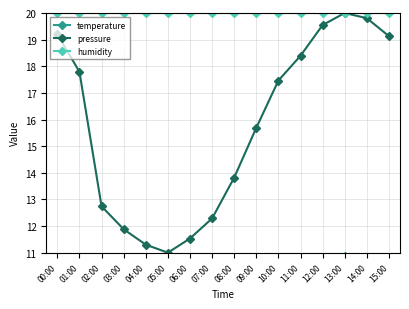

At which label does pressure reach its peak?

13:00